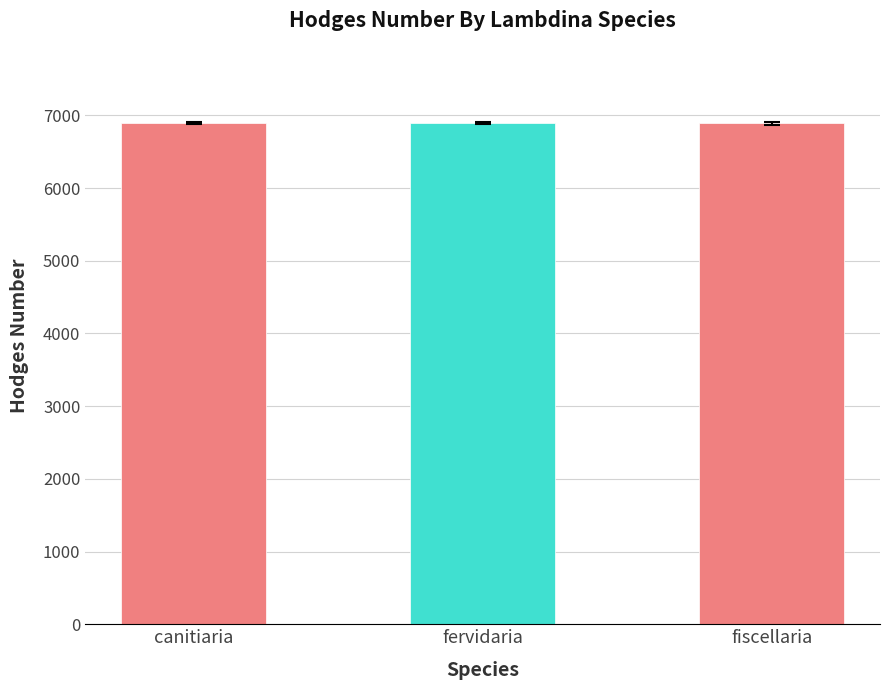

What is the change in value from canitiaria to fervidaria?

+1